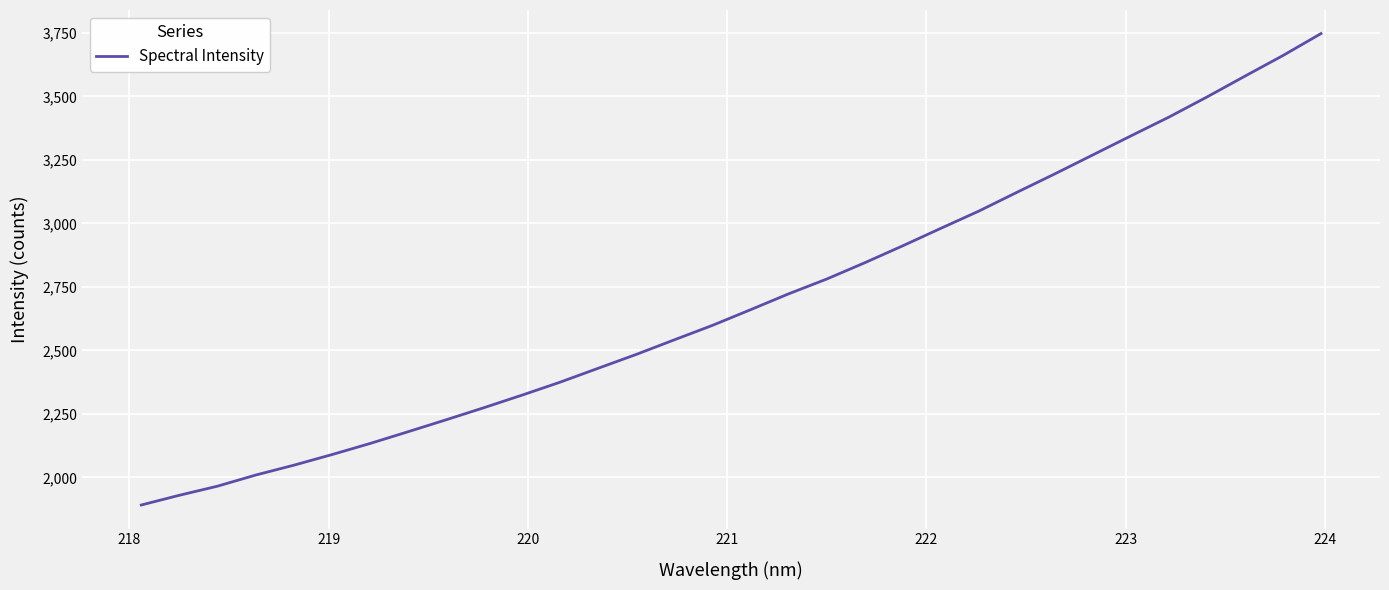

What is the greatest value displayed?

3747.8